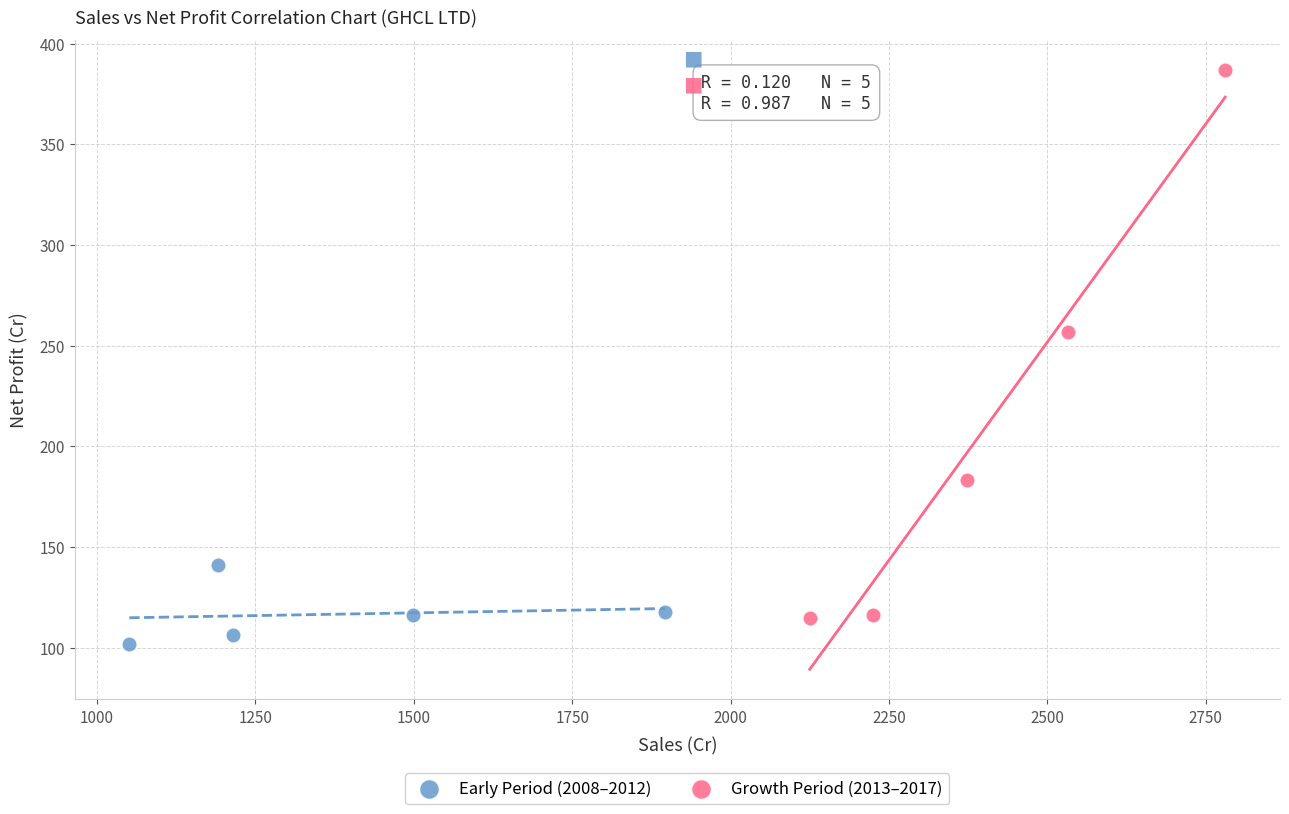

Which series contains the highest Y value?

Growth Period (2013–2017)